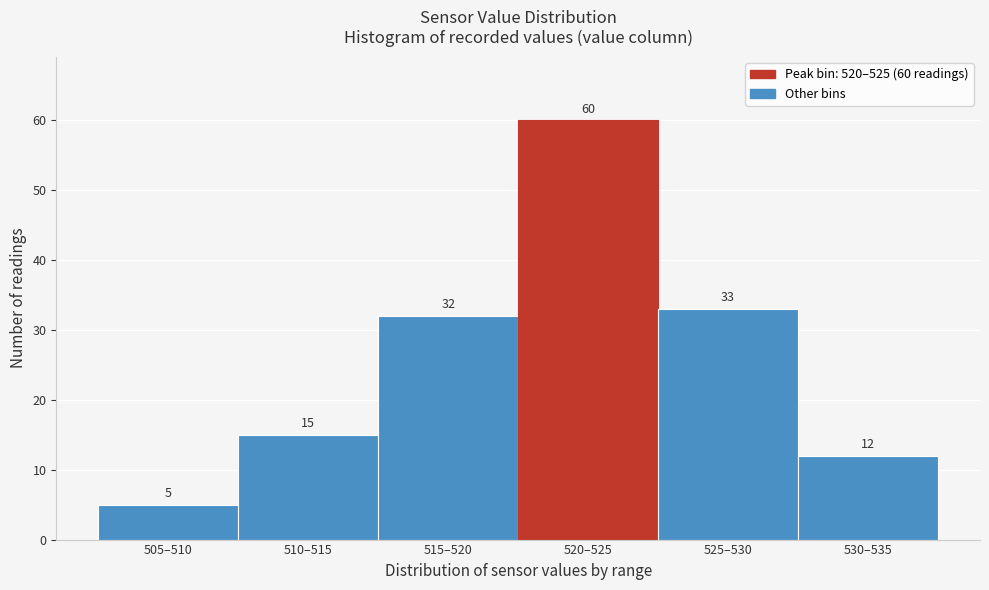

Reading right to left, what are all the values shown in this chart?

12	33	60	32	15	5